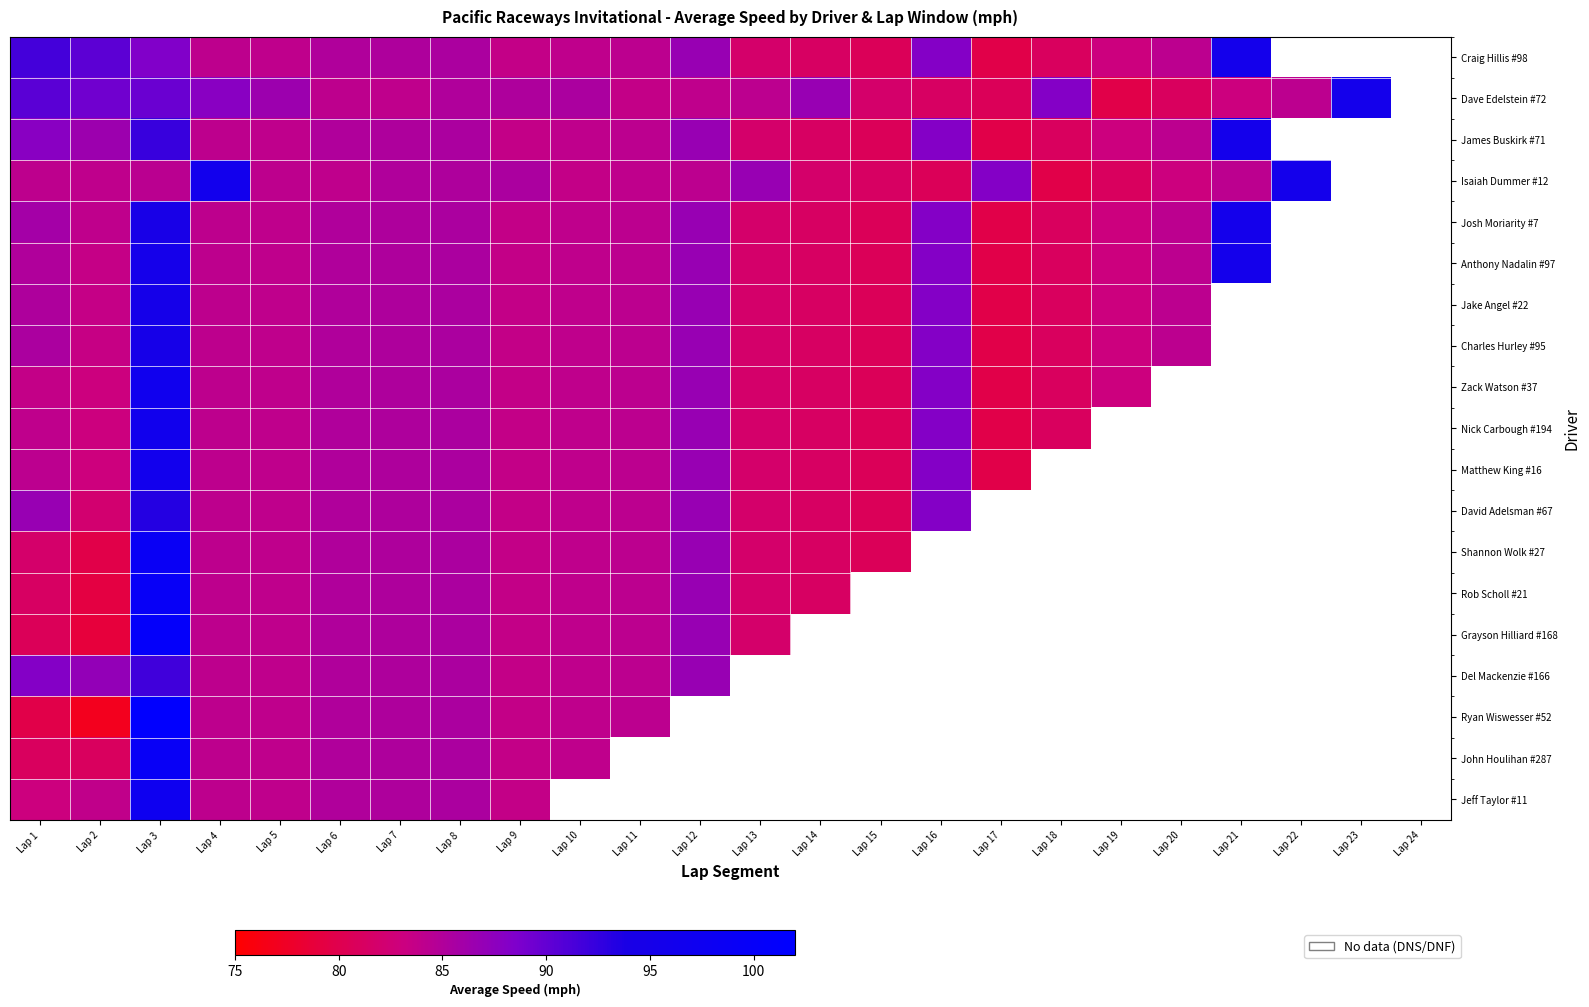

At which label does Zack Watson #37 first exceed 84?

Lap 3